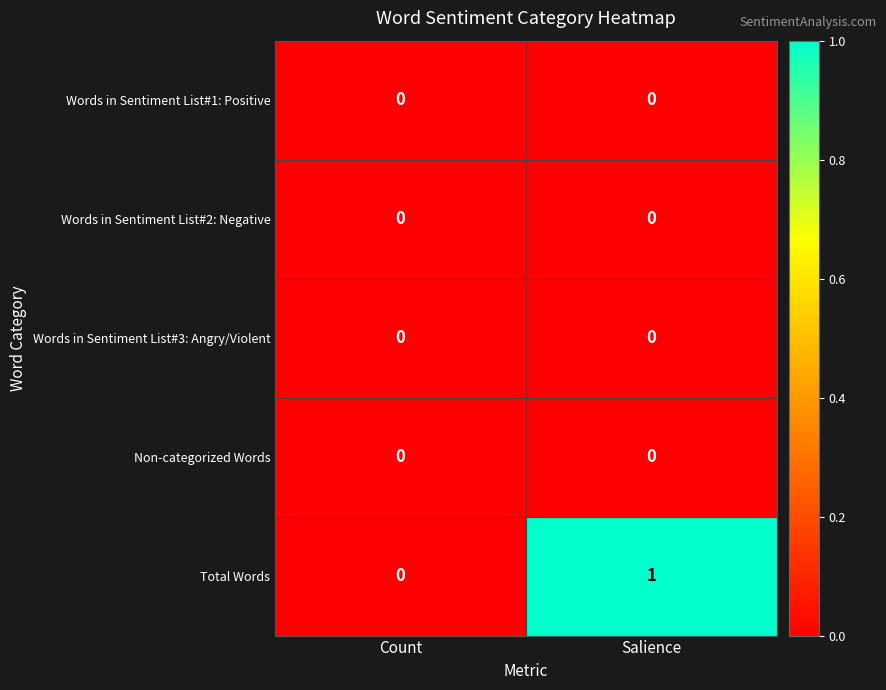

True or false: Words in Sentiment List#1: Positive has a value of 0 at Count.

True